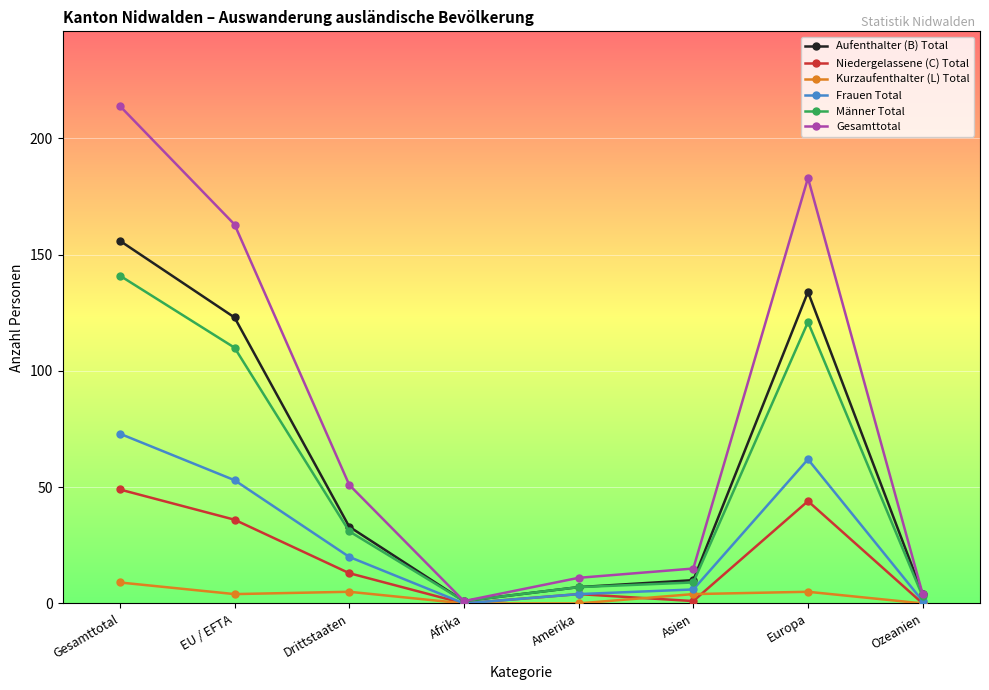

Where is the first local minimum for Männer Total?

Afrika